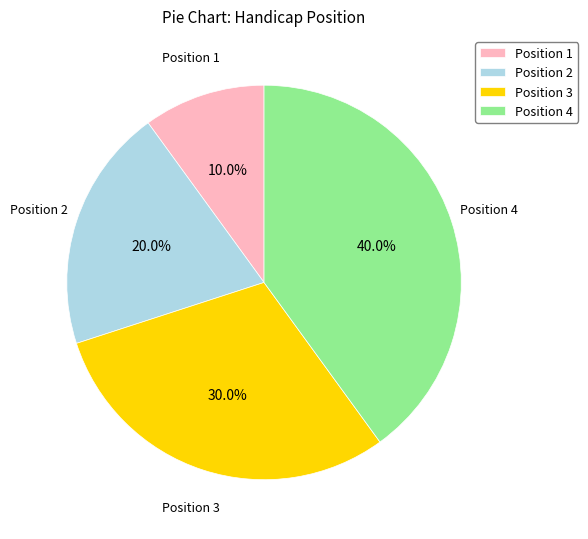

Which slice is the largest?

Position 4